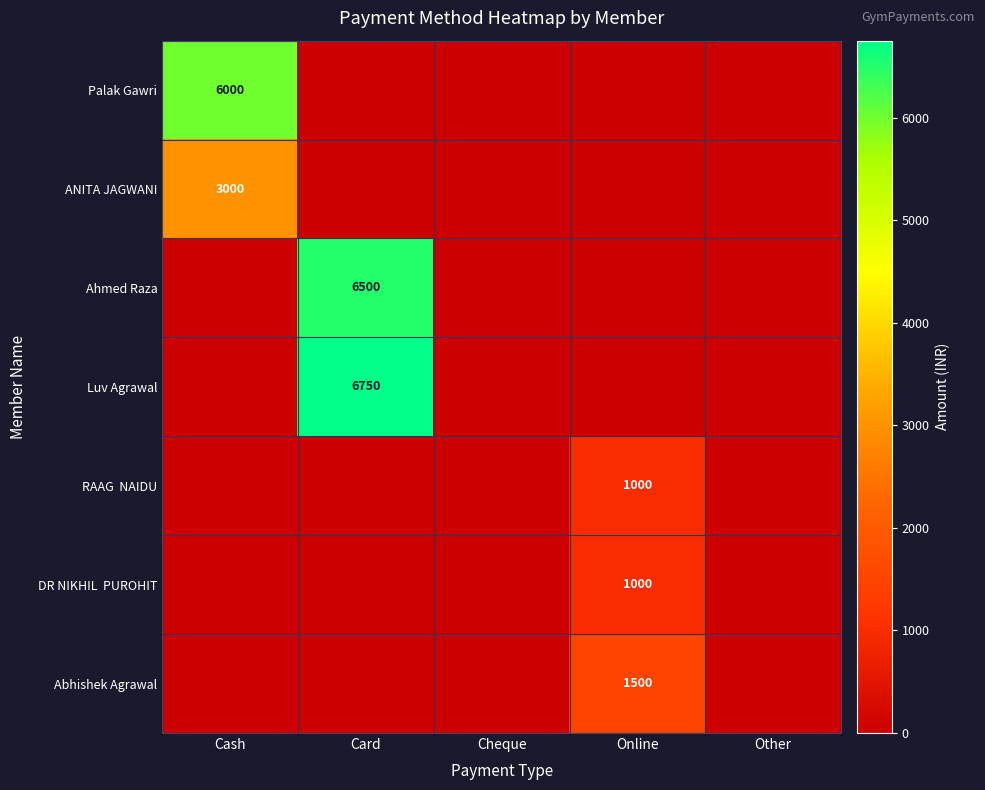

The value of Ahmed Raza at Card is 6500. True or false?

True